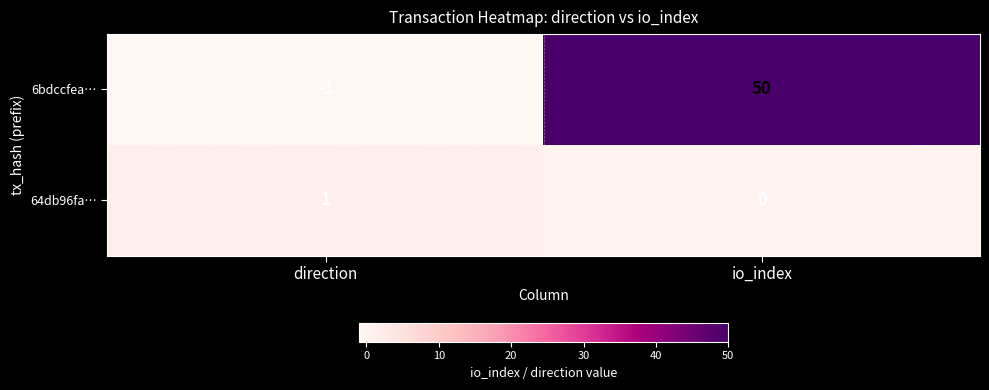

Where is 6bdccfea… nearest to the value 24?

direction